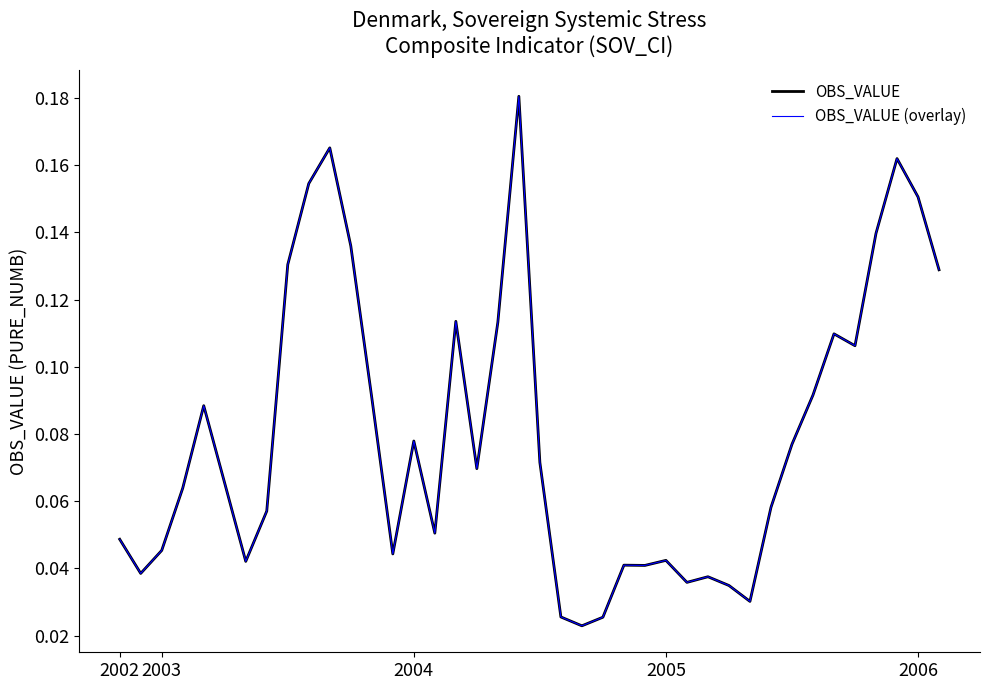

Does the chart have visible grid lines?

No